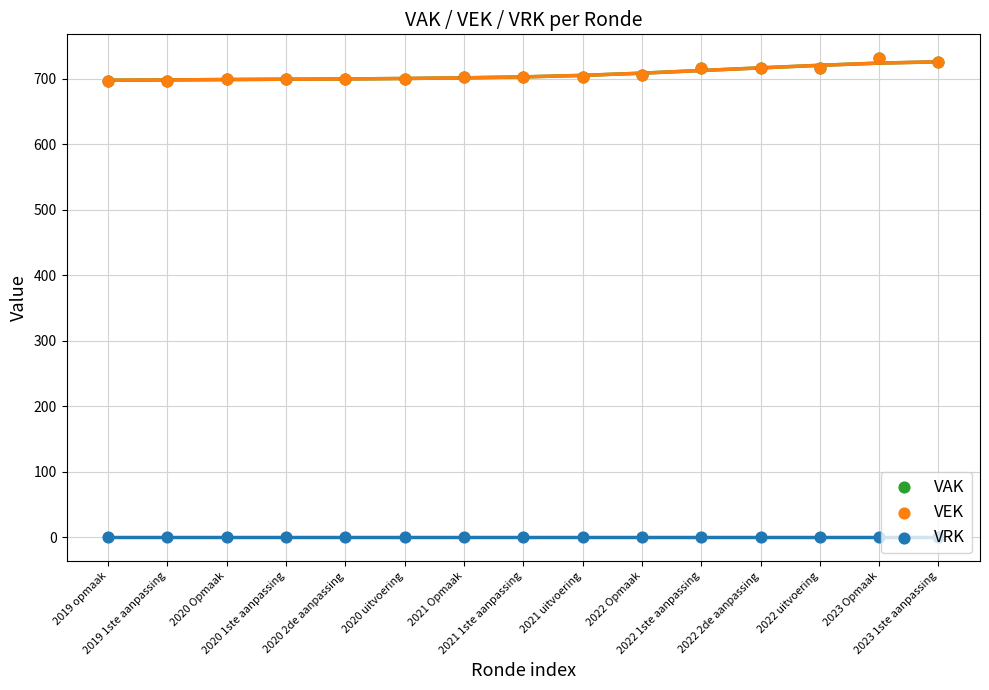

Which series reaches the minimum Y coordinate?

VRK